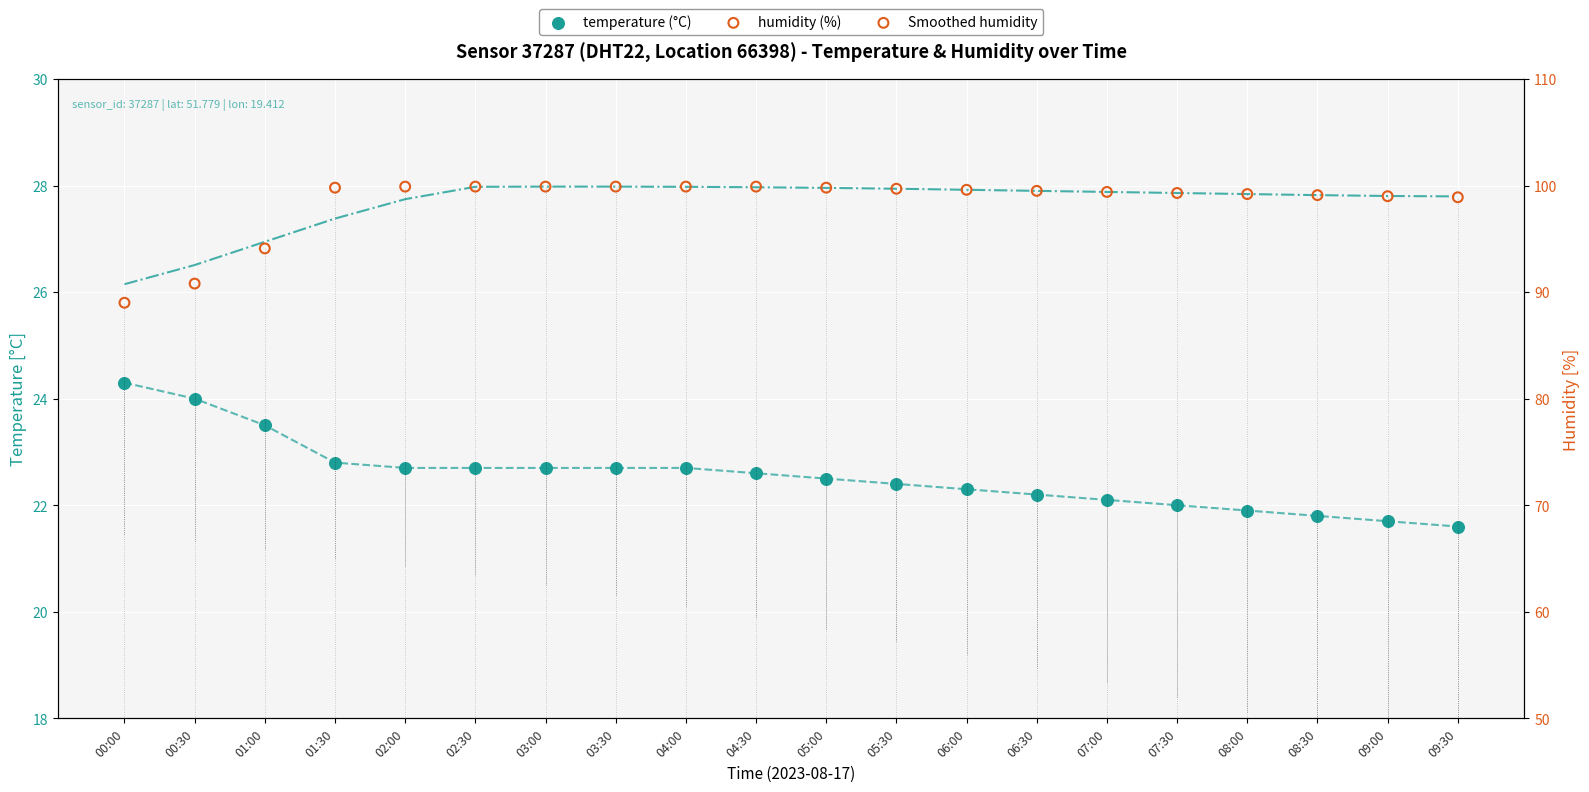

Which series contains the highest Y value?

Smoothed humidity